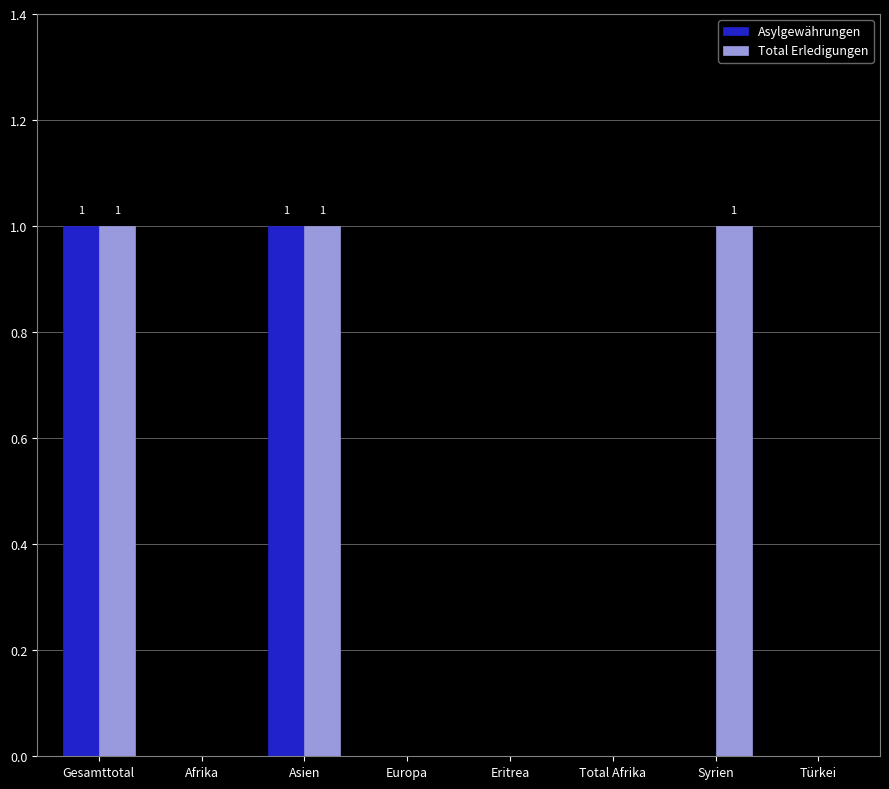

The value of Total Erledigungen at Europa is 1. True or false?

False